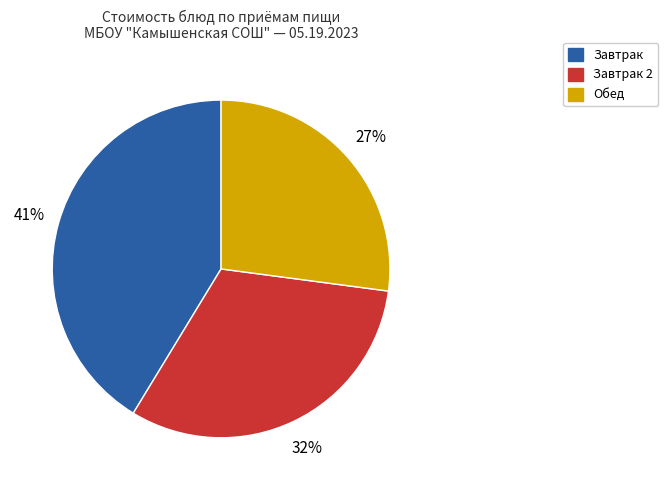

To the nearest percent, what is the average slice percentage?

33%